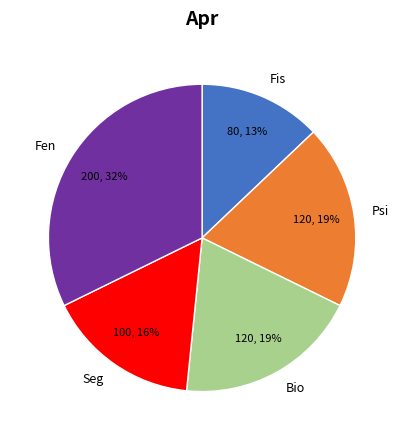

To the nearest percent, what is the average slice percentage?

20%